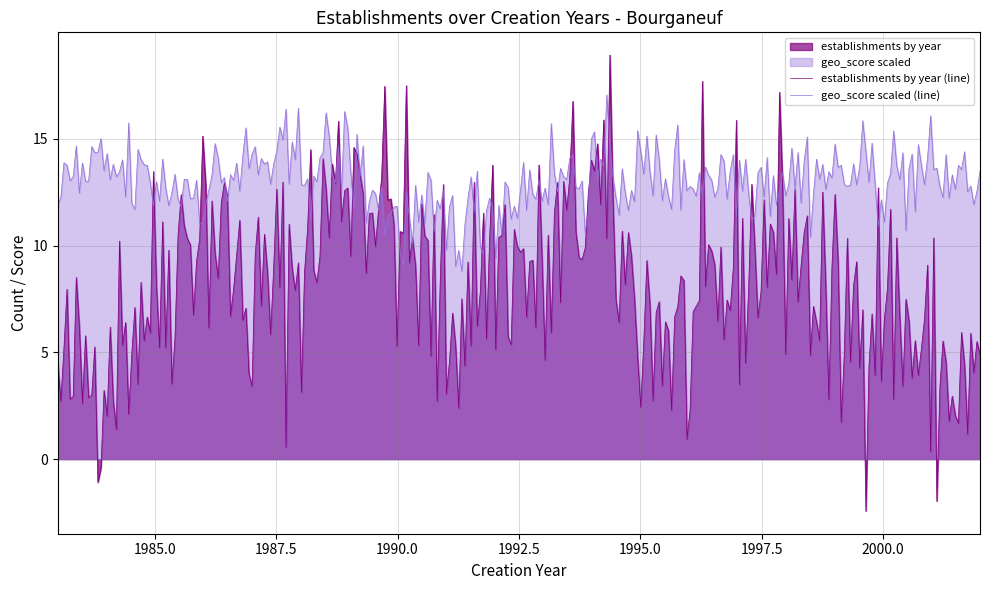

Rank the categories by value from lowest to highest.

1983, 2002, 2001, 1984, 1996, 1991, 1999, 1987, 1995, 1985, 1993, 2000, 1988, 1997, 1992, 1990, 1998, 1986, 1994, 1989